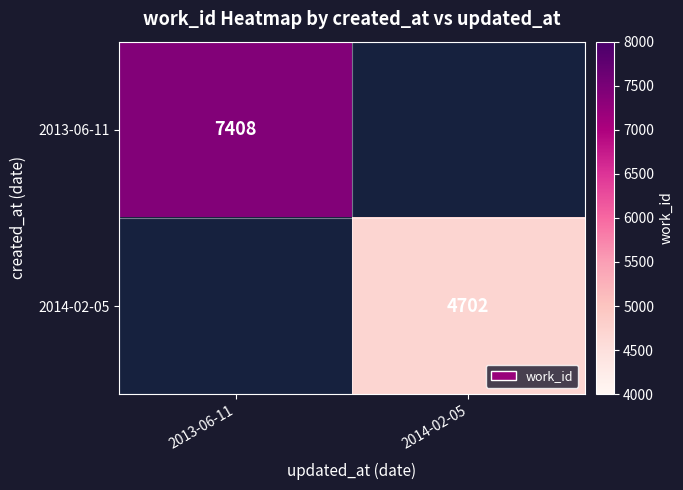

True or false: 2014-02-05 has a value of 4702 at 2014-02-05.

True